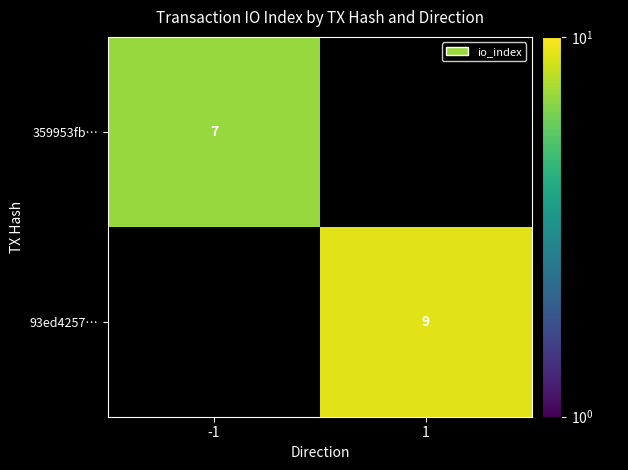

Is it true that 359953fb… equals 7 at -1?

True